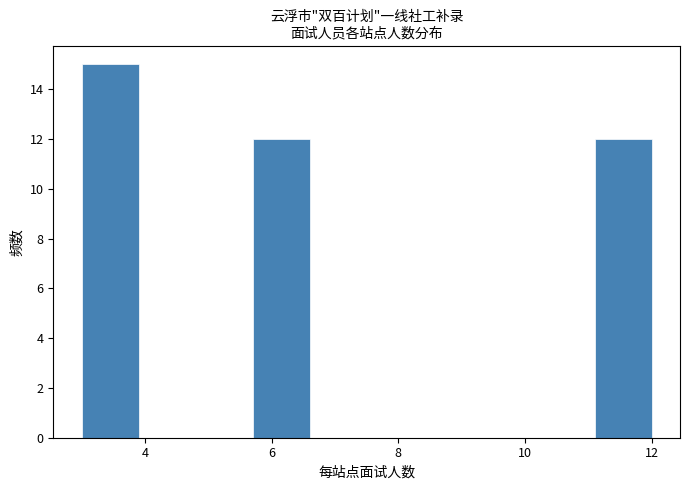

Reading left to right, list every bar in this chart as the range it spans on the x-axis followed by its height. Neither the bar edges nor the heights are printed on the chart, so give them approximately, as read against the axes.

3.0 to 3.9: 15
3.9 to 4.8: 0
4.8 to 5.7: 0
5.7 to 6.6: 12
6.6 to 7.5: 0
7.5 to 8.4: 0
8.4 to 9.3: 0
9.3 to 10.2: 0
10.2 to 11.1: 0
11.1 to 12.0: 12